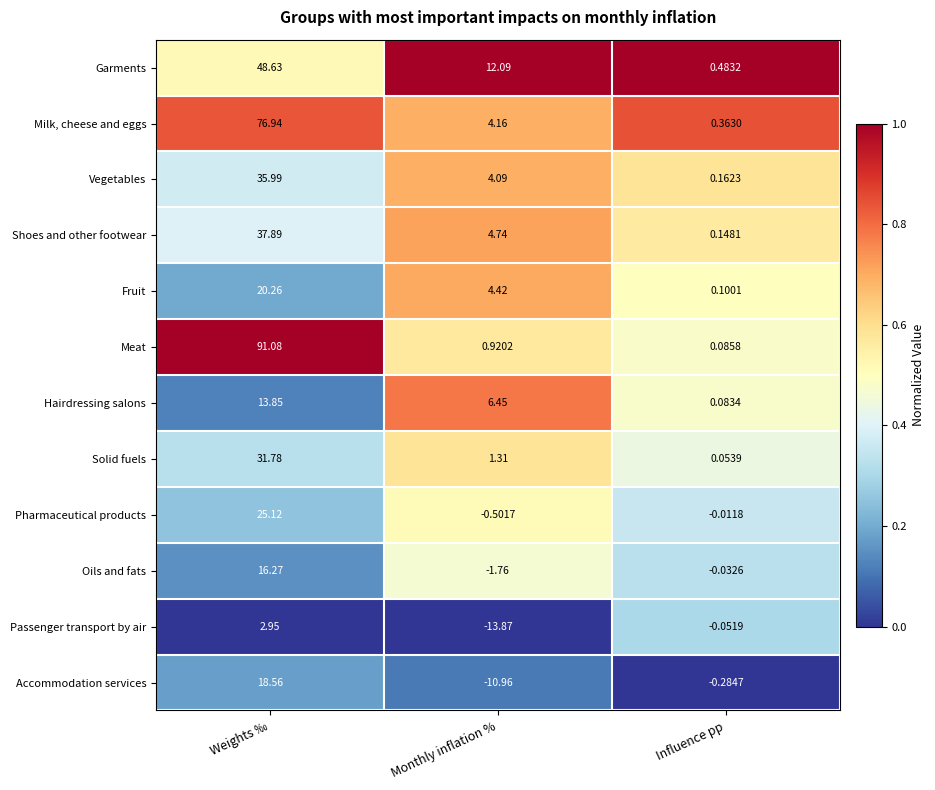

Is the value of Garments at Monthly inflation % greater than the value of Accommodation services at Influence pp?

Yes